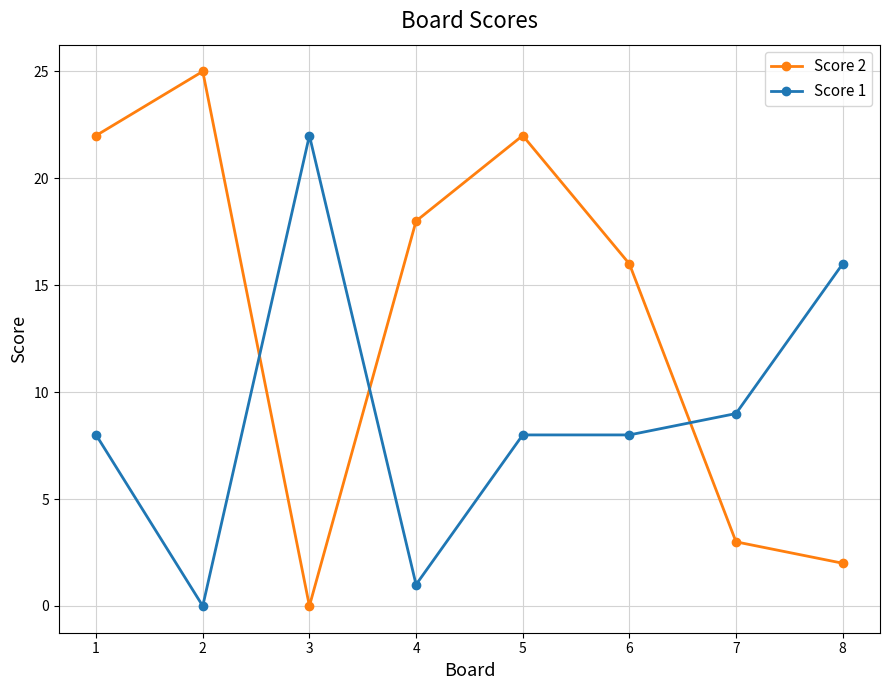

Rank the series by their average value, from highest to lowest.

Score 2, Score 1